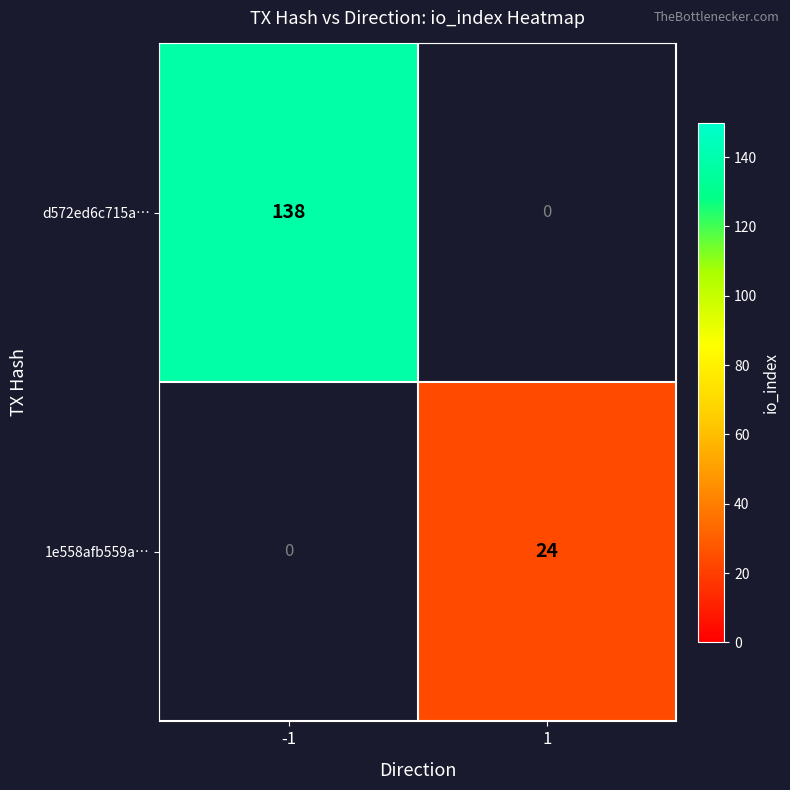

Is it true that 1e558afb559a… equals 34 at 1?

False